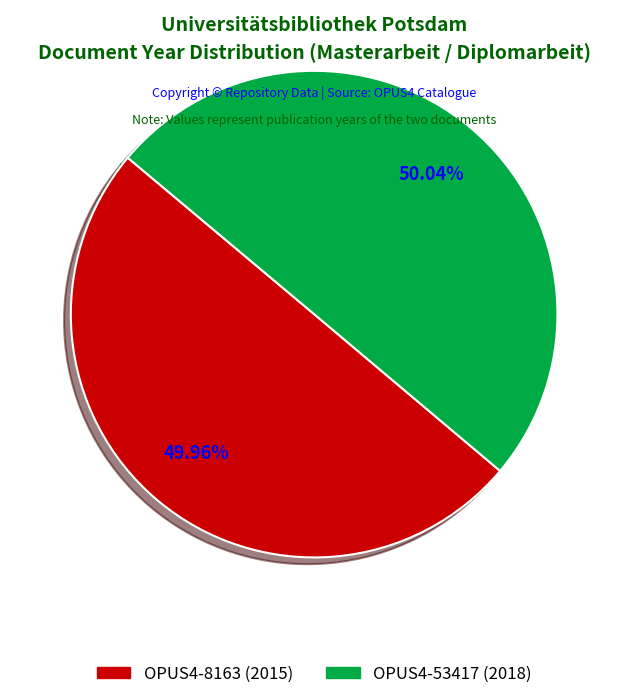

Approximately how many times larger is the value at OPUS4-53417 compared to OPUS4-8163?

1.0